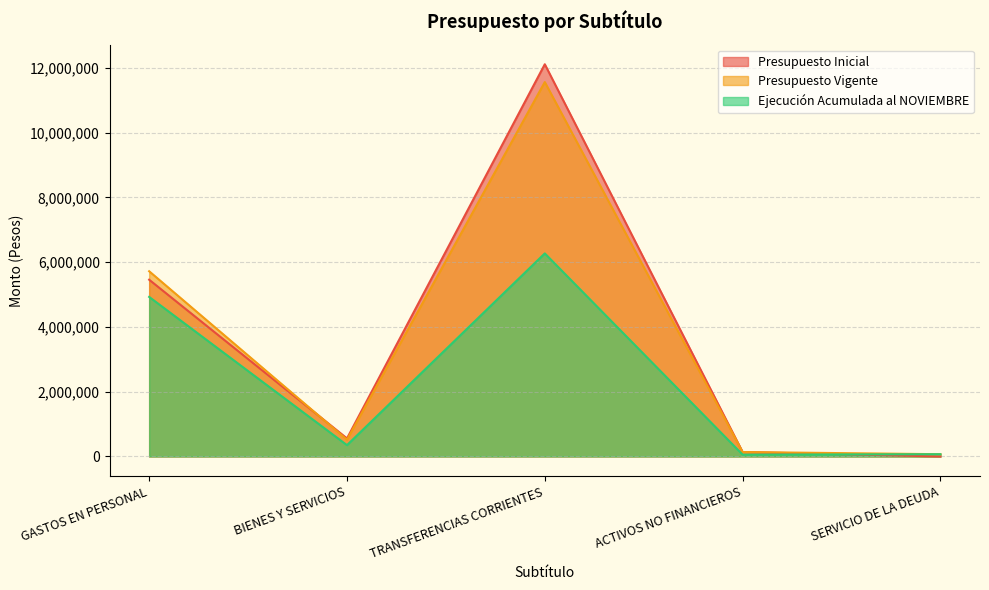

True or false: Presupuesto Inicial and Presupuesto Vigente cross at least once.

True